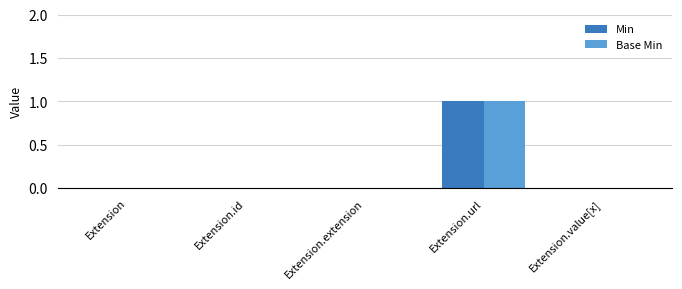

The value of Min at Extension.id is 1. True or false?

False